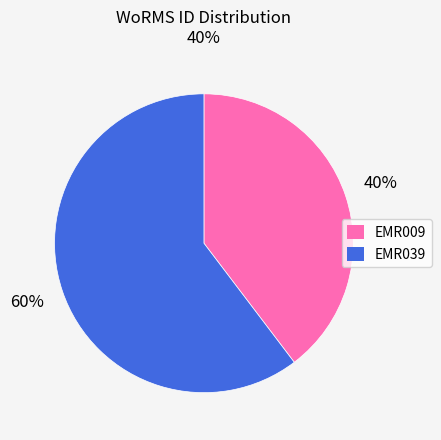

Do EMR039 and EMR009 together represent more than half of the pie?

Yes